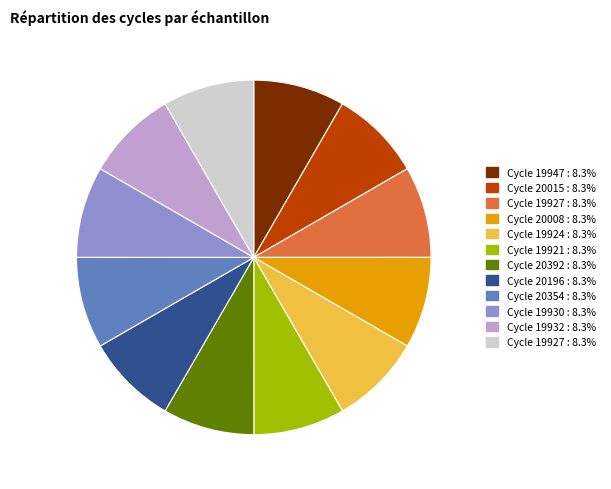

Does any single category account for the majority?

No